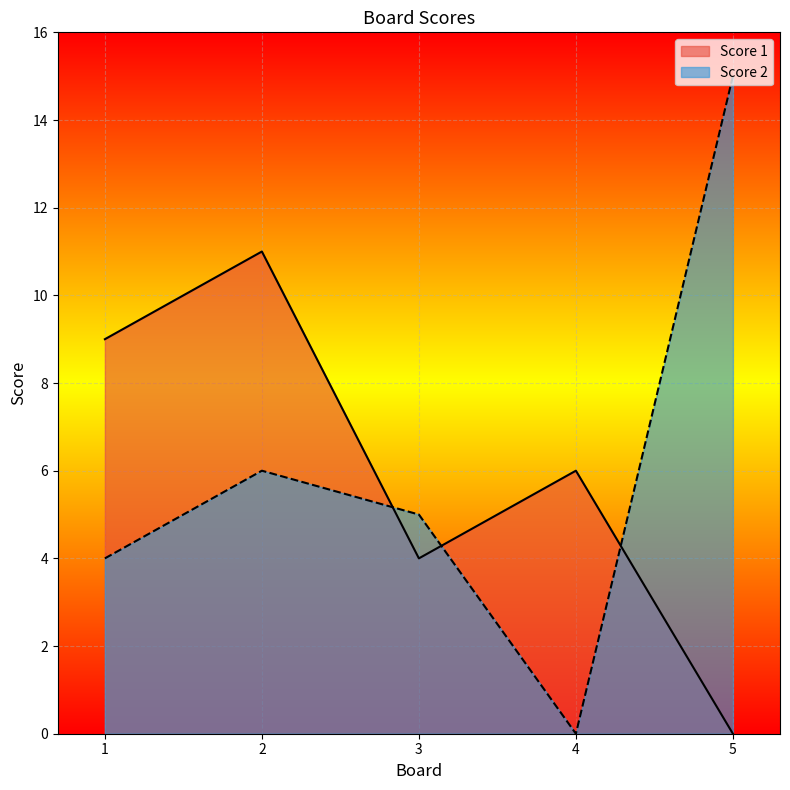

Does the chart display data point markers on the line(s)?

No